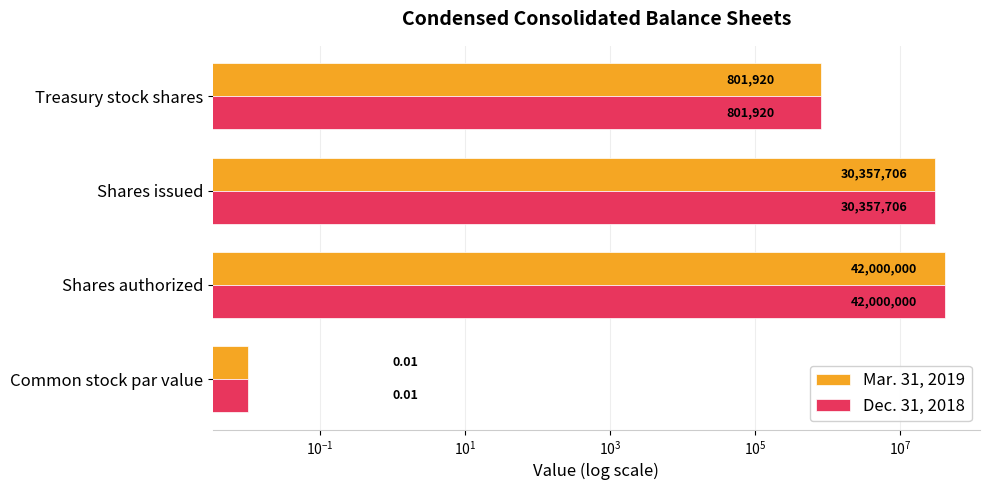

What is the sum of all Dec. 31, 2018 values?

73159626.0